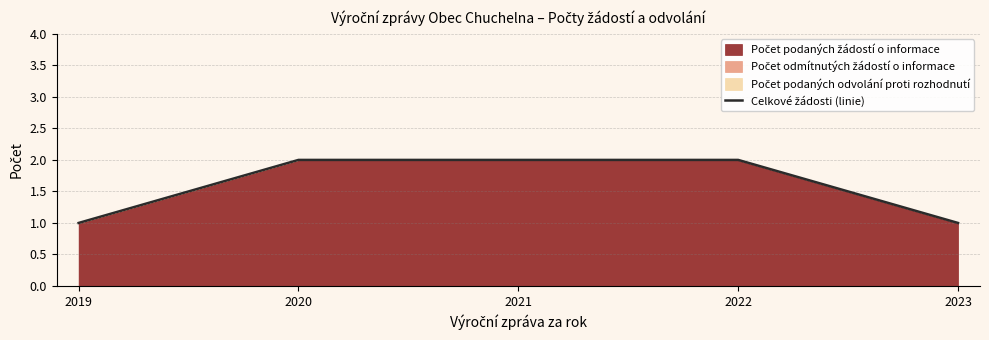

What is the ratio of the value at 2020 to the value at 2022?

1.0